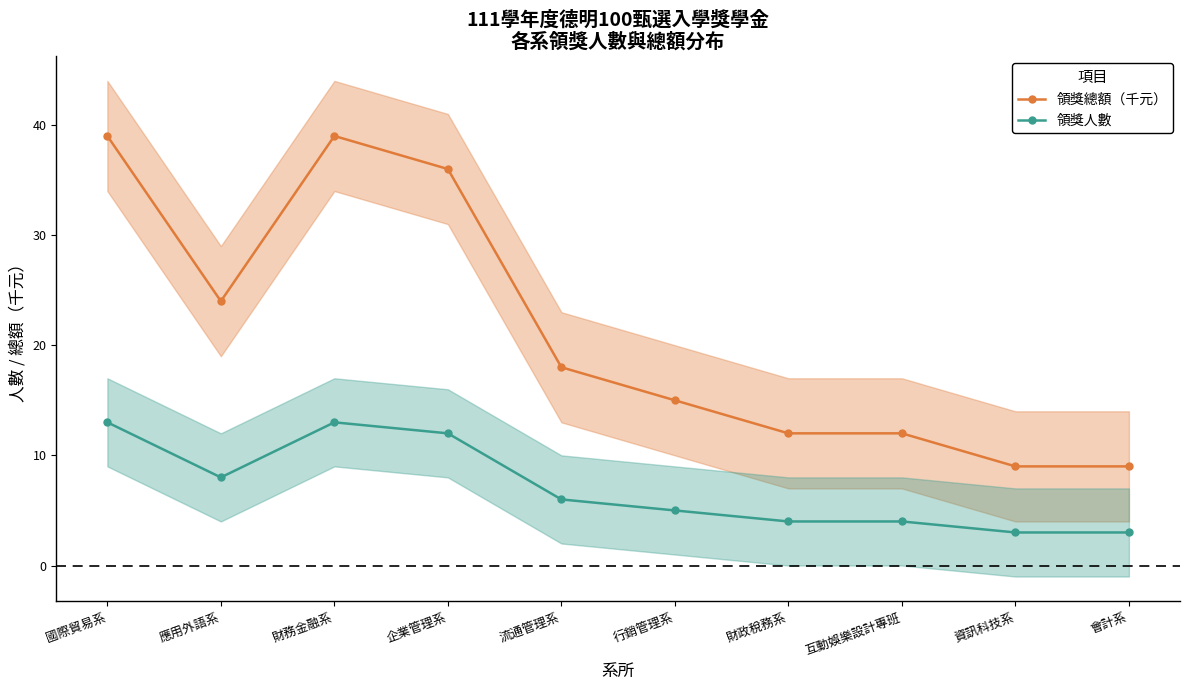

What is the sum of all 領獎總額（千元） values?

213